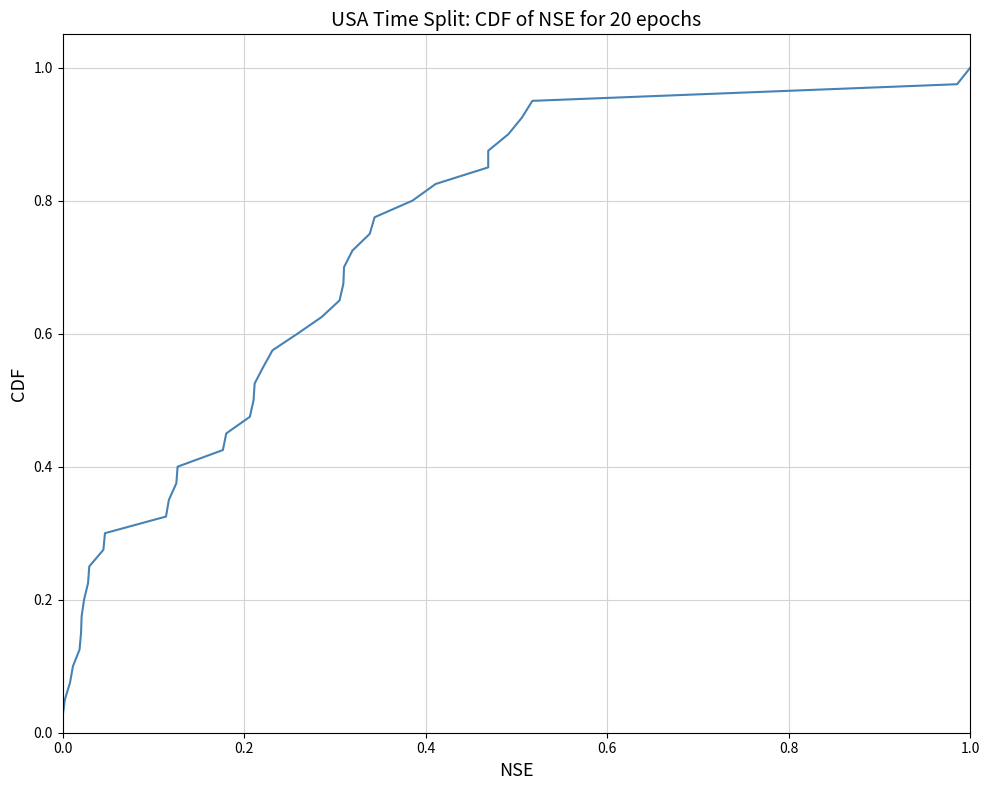

What is the difference between the maximum and second lowest values?

0.9